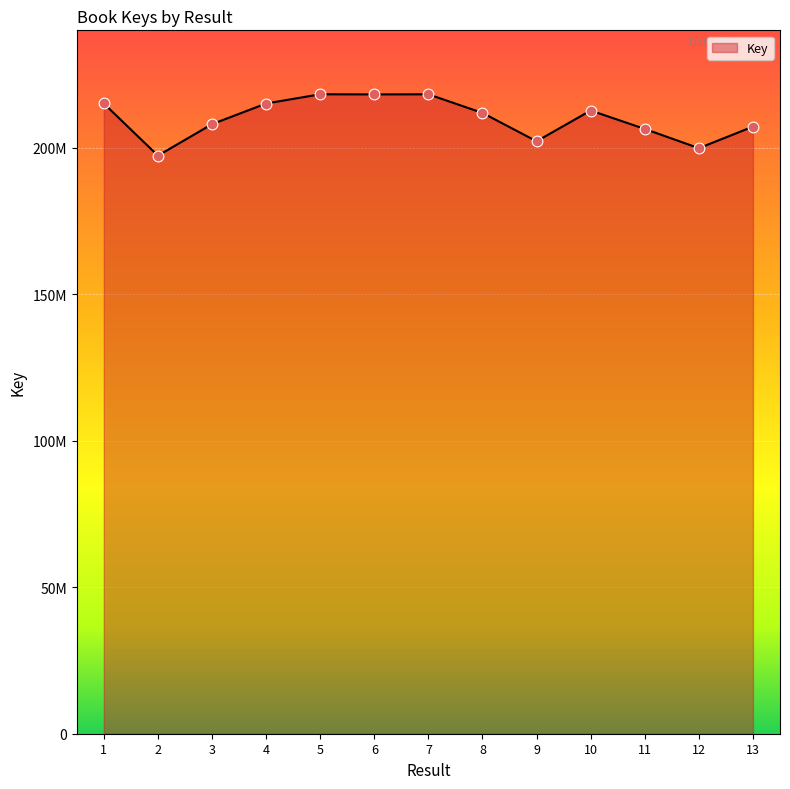

What is the change in value from 8 to 12?

-12038991